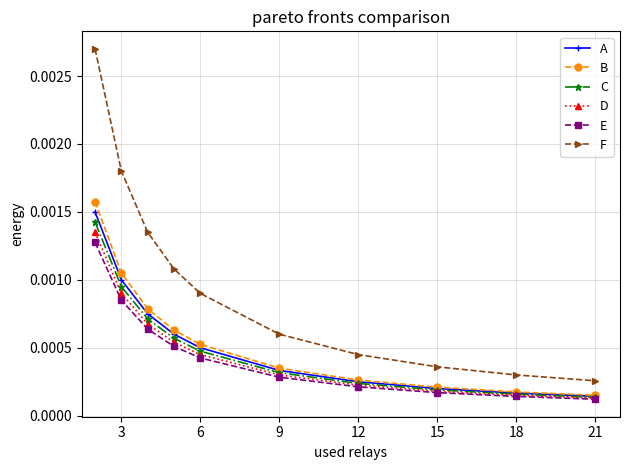

True or false: B and F cross at least once.

False